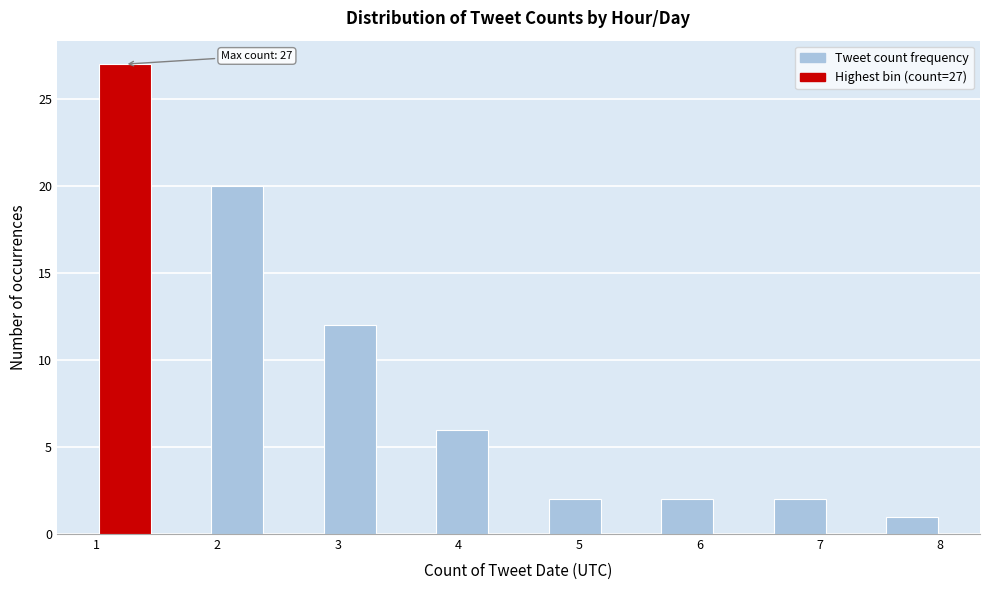

Over which range of the x-axis is the bar tallest?

1.0 to 1.5